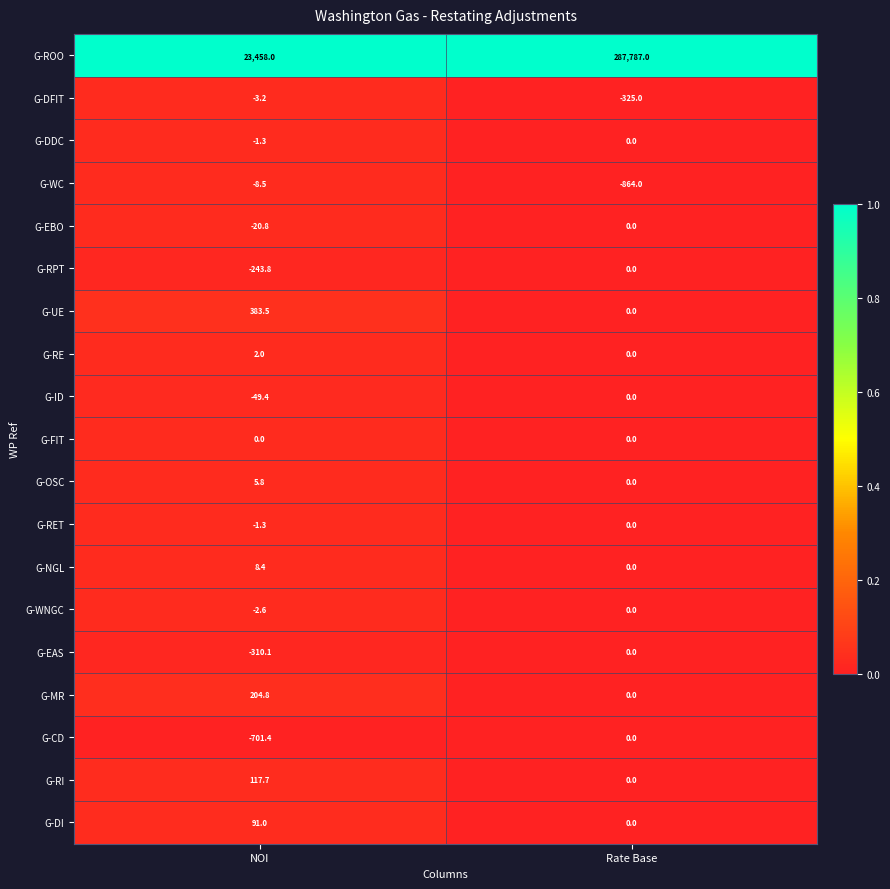

The value of G-FIT at Rate Base is 0.0. True or false?

True